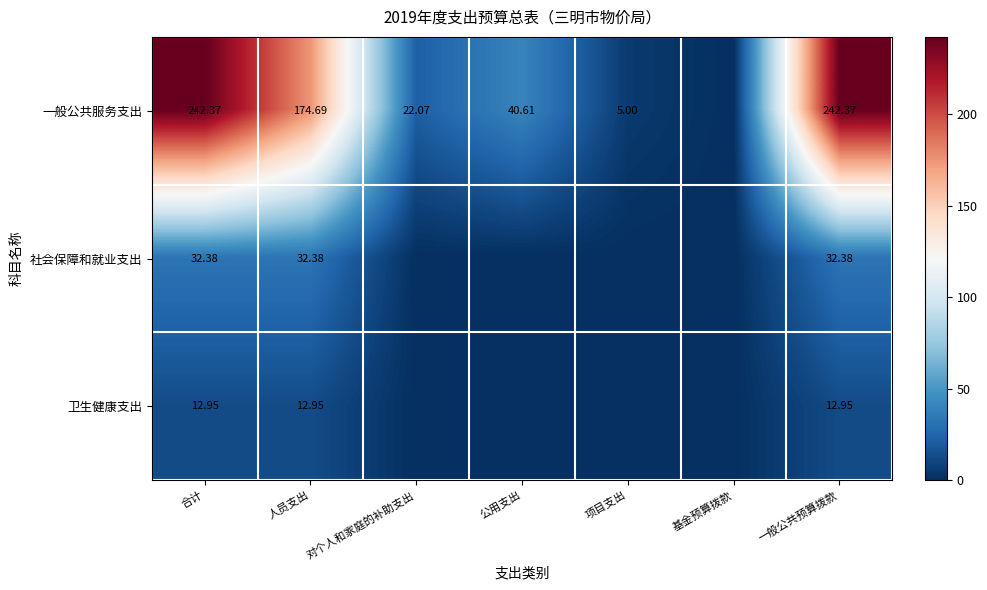

Which category has the lowest value across all series?

基金预算拨款